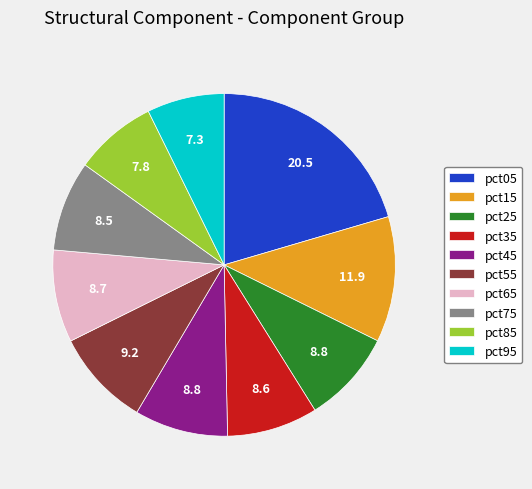

How many segments does this pie chart have?

10